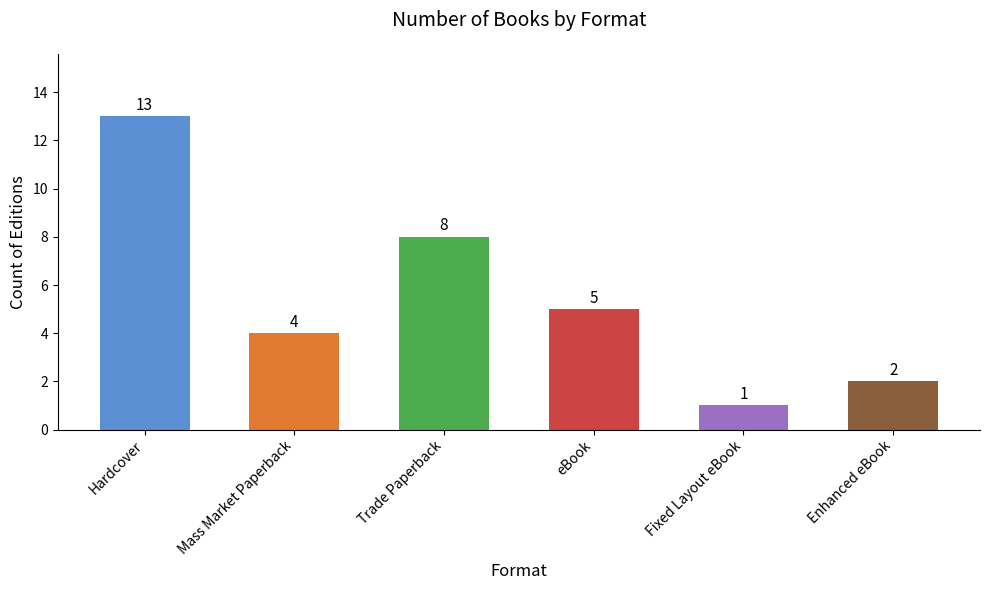

Where is the data nearest to the value 7?

Trade Paperback